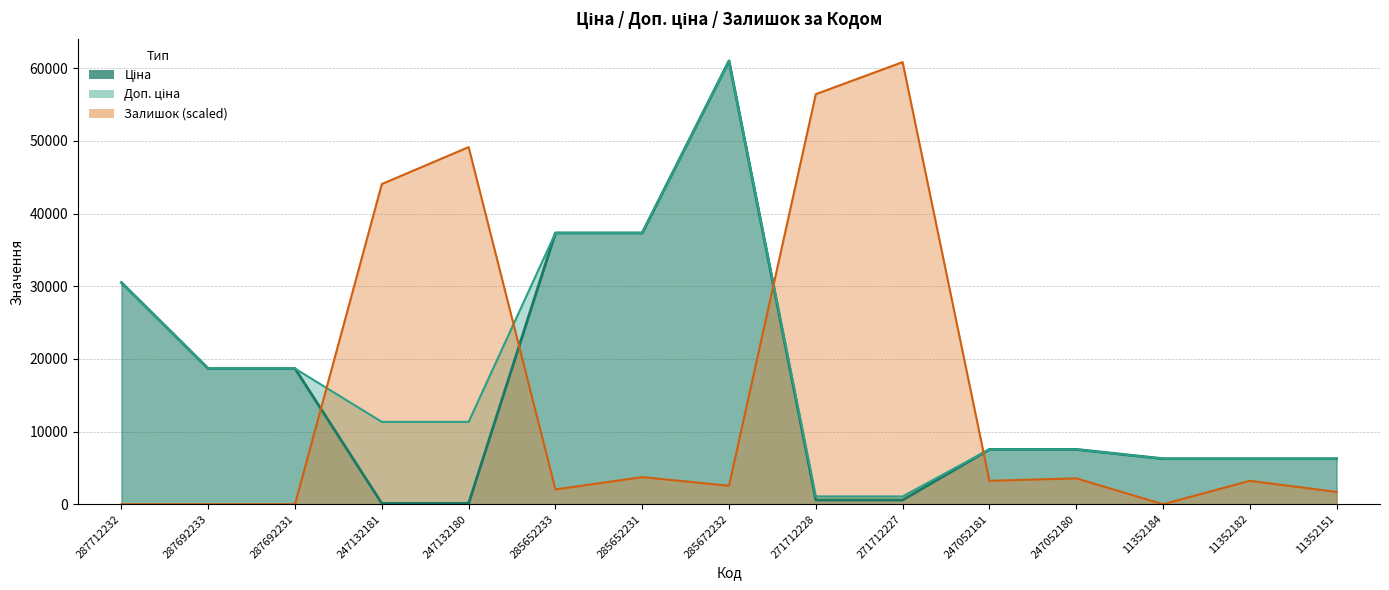

Which label corresponds to the smallest value in the chart?

287712232